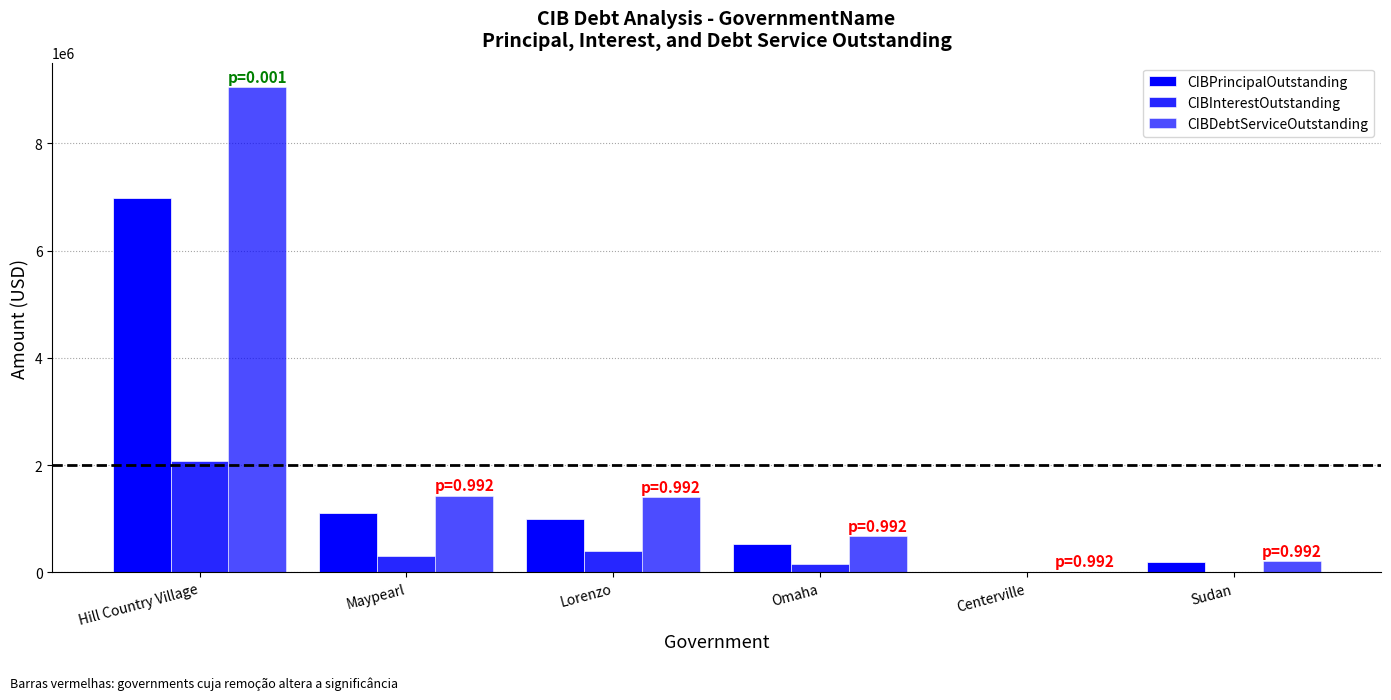

How many distinct data groups are displayed?

3